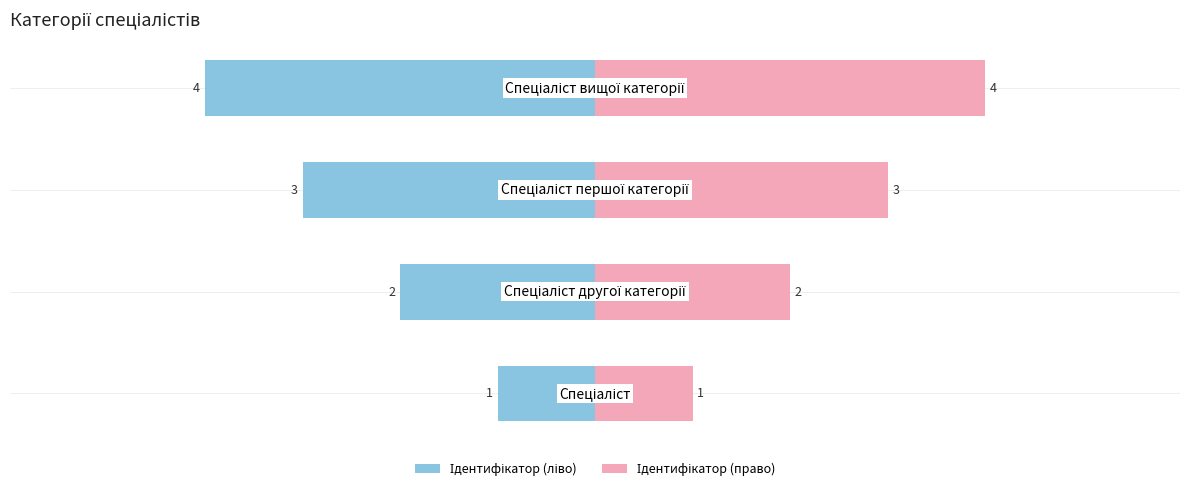

The Ідентифікатор (право) series shows 3 at −2. True or false?

True